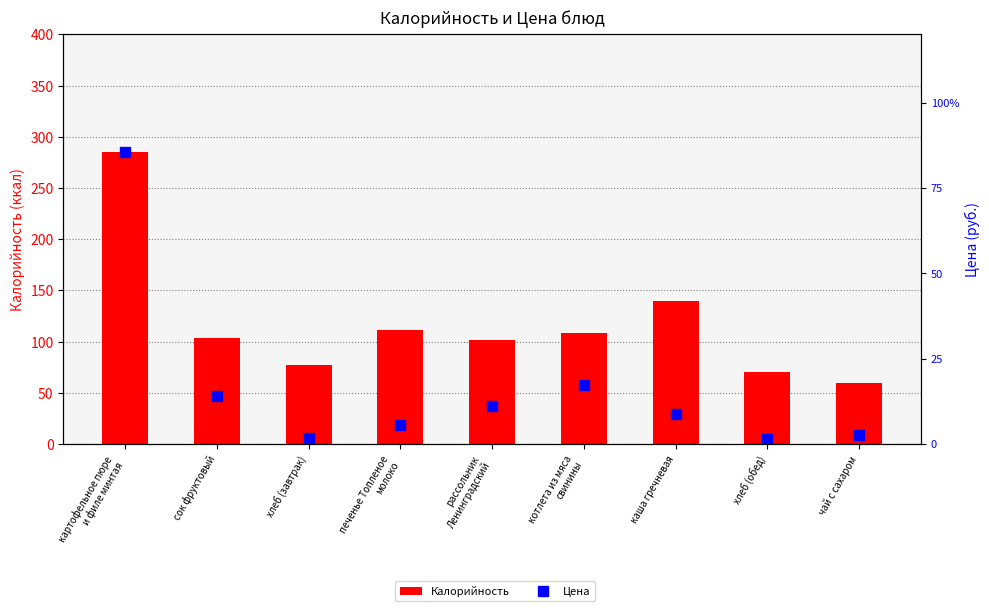

What position from the right is печенье Топленое
молоко?

6